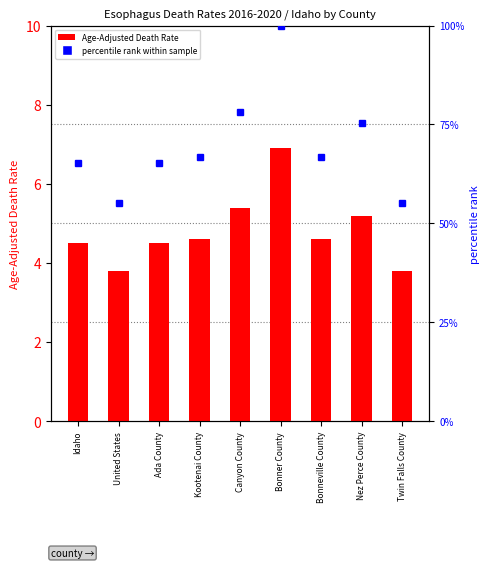

What is the total value across all series at Bonner County?

106.9